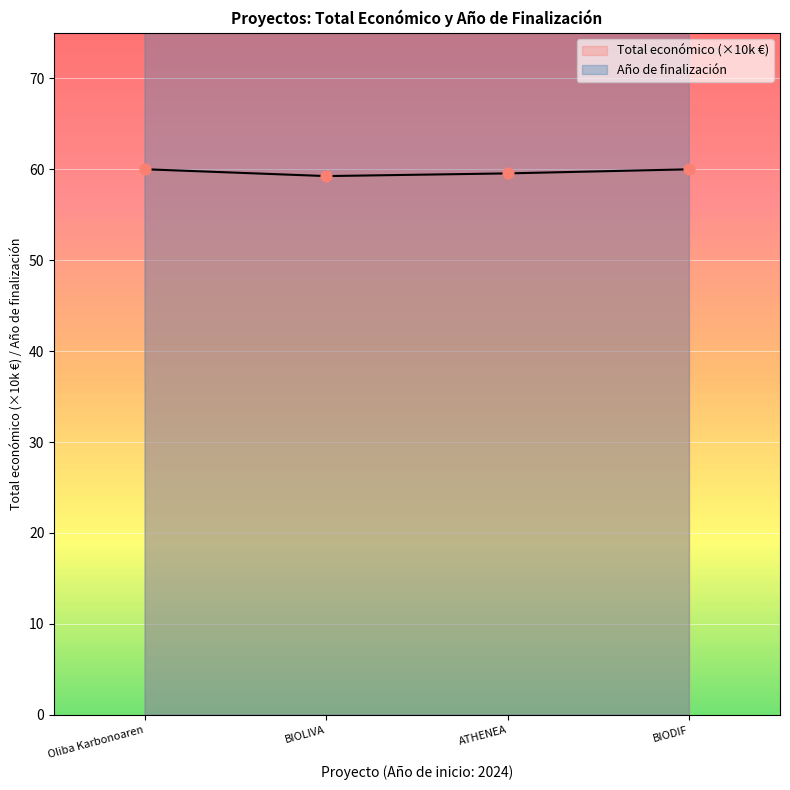

Is it true that Total económico (×10k €) equals 59.2 at BIOLIVA?

True